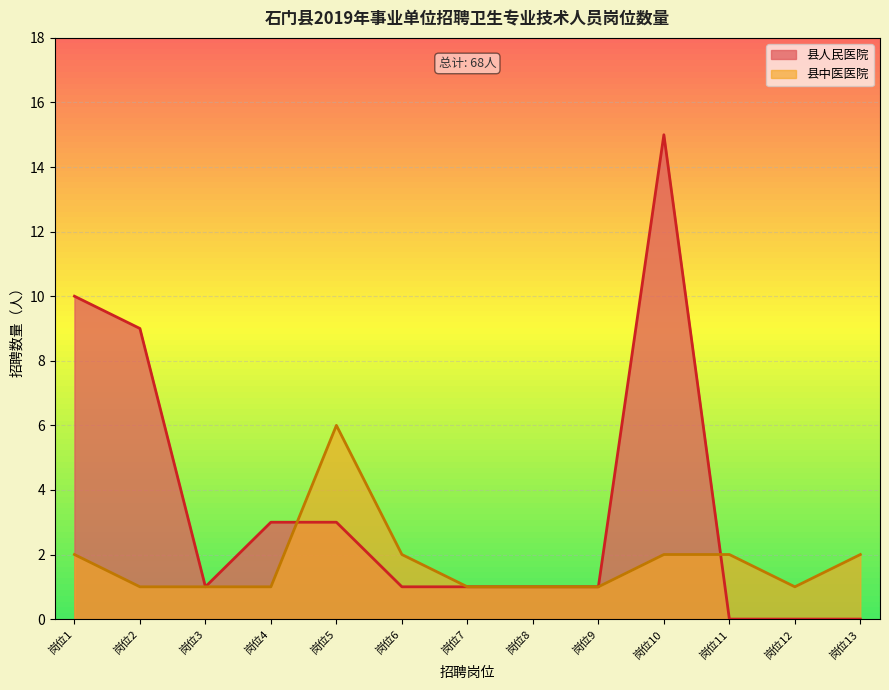

Is it true that the value at 岗位7 is 1?

True